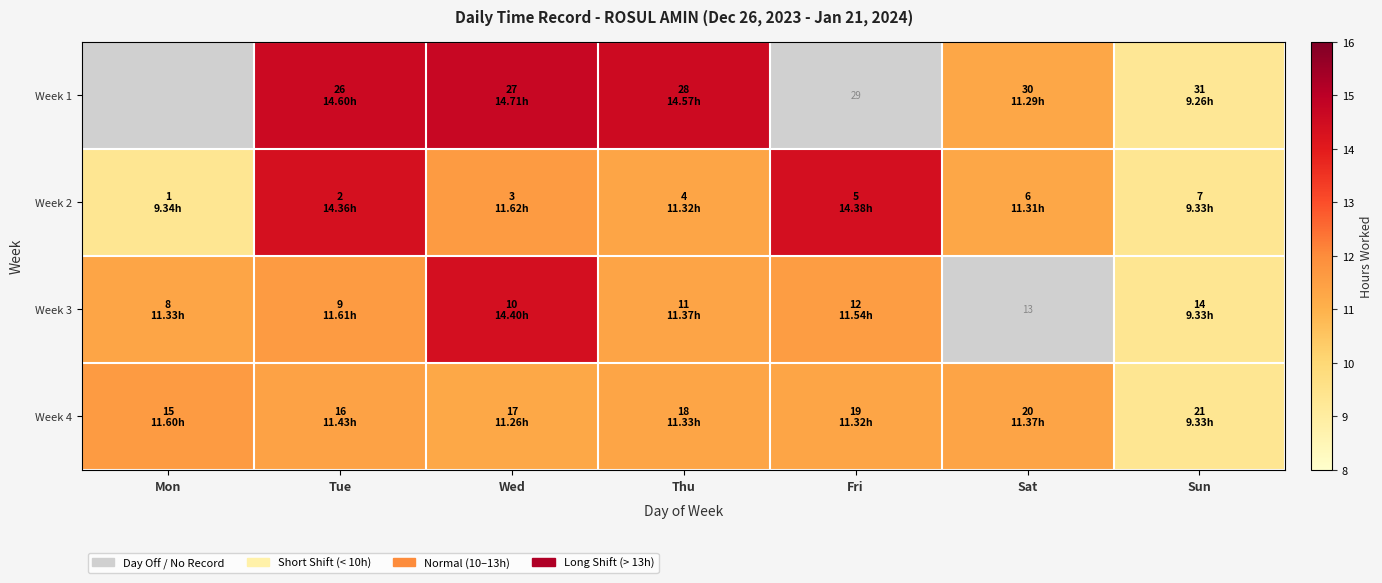

How many values in Week 1 are above zero?

5